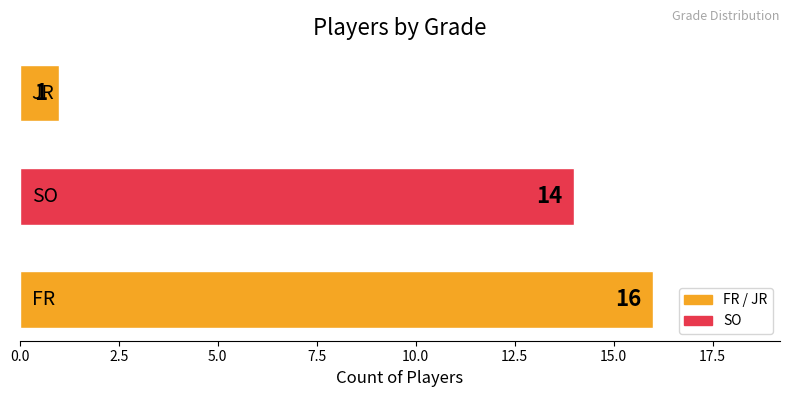

What is the sum of all values?

31